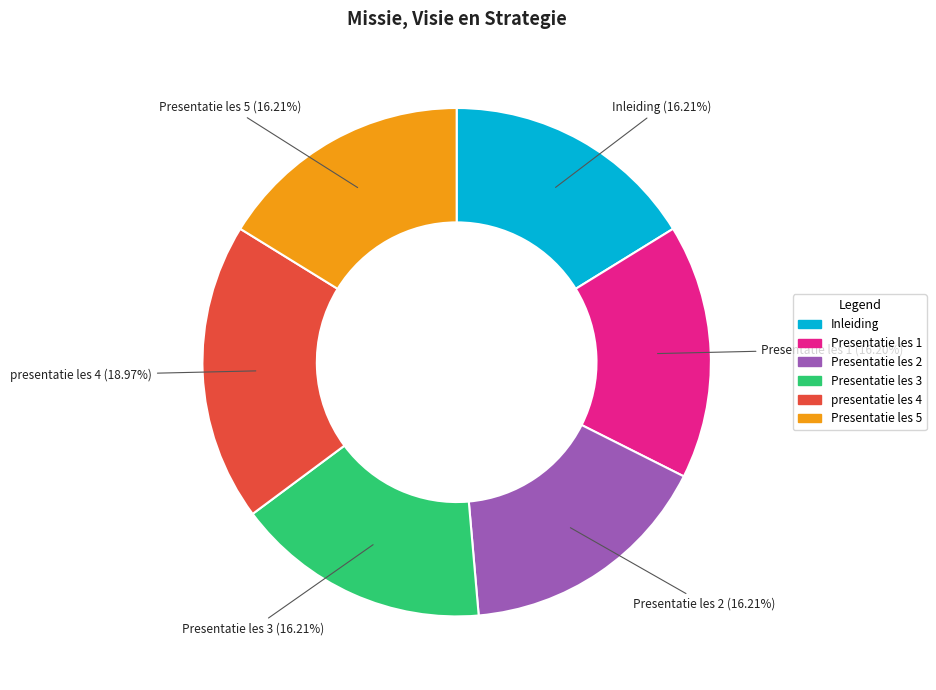

Which category has the biggest portion of the pie?

presentatie les 4